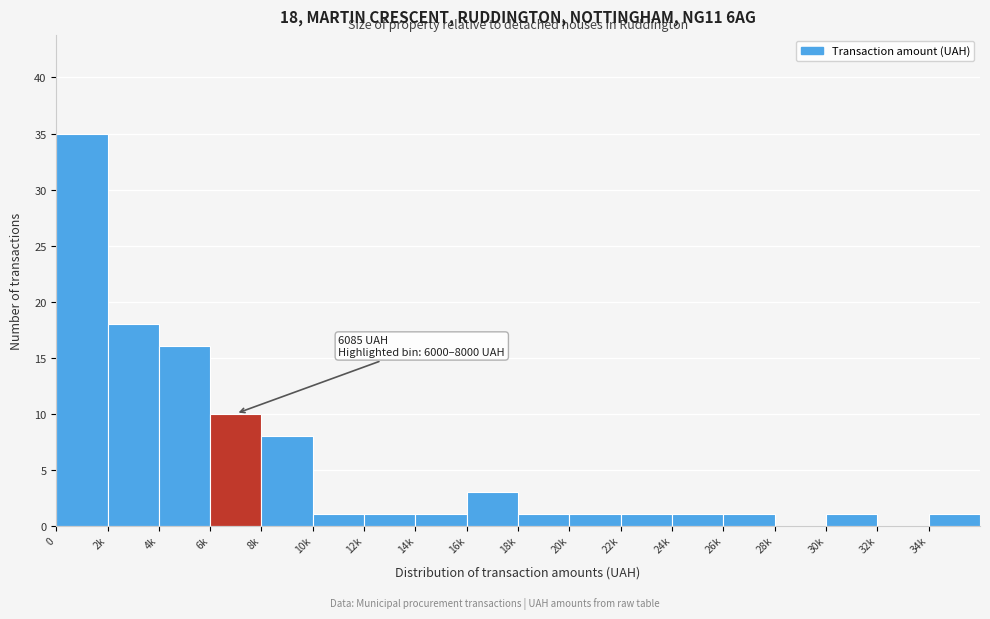

Reading left to right, transcribe all the data shown in this chart.

0=35	2k=18	4k=16	6k=10	8k=8	10k=1	12k=1	14k=1	16k=3	18k=1	20k=1	22k=1	24k=1	26k=1	28k=0	30k=1	32k=0	34k=1